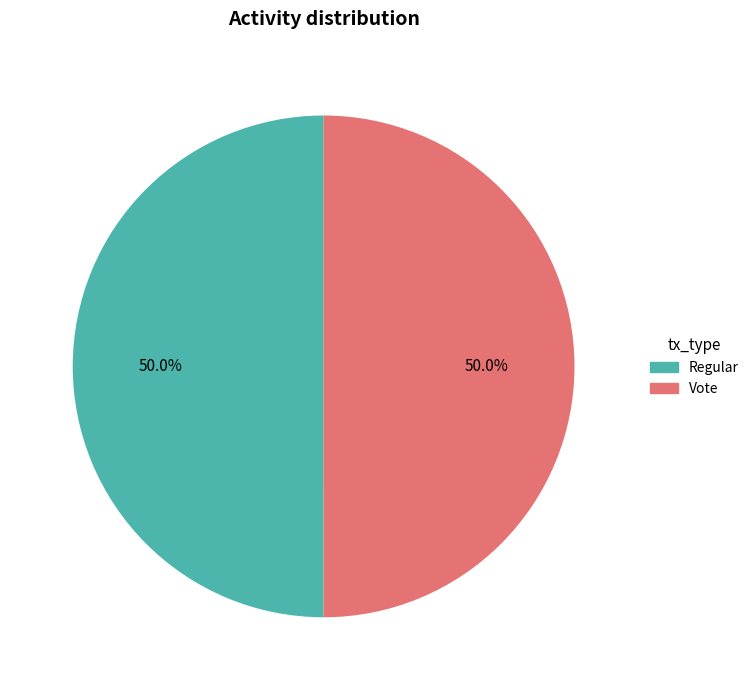

How much of the chart is everything except Vote?

50.0%